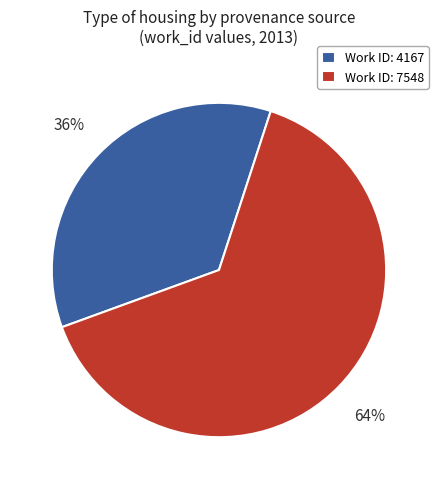

To the nearest percent, what is the combined percentage of Work ID: 4167 and Work ID: 7548?

100%